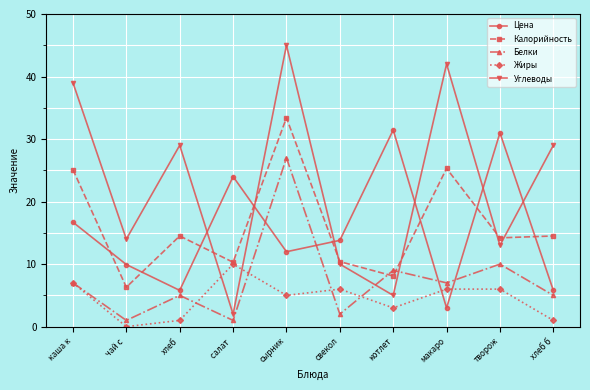

Between творож and хлеб б, which series saw the biggest shift?

Цена